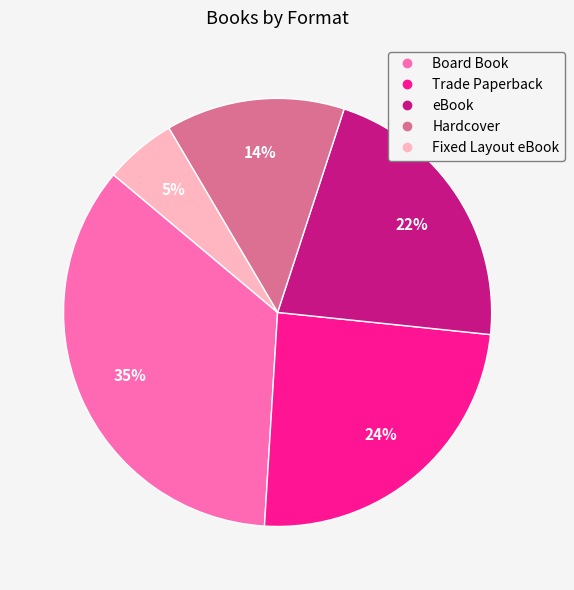

True or false: Hardcover accounts for 3% of the total.

False